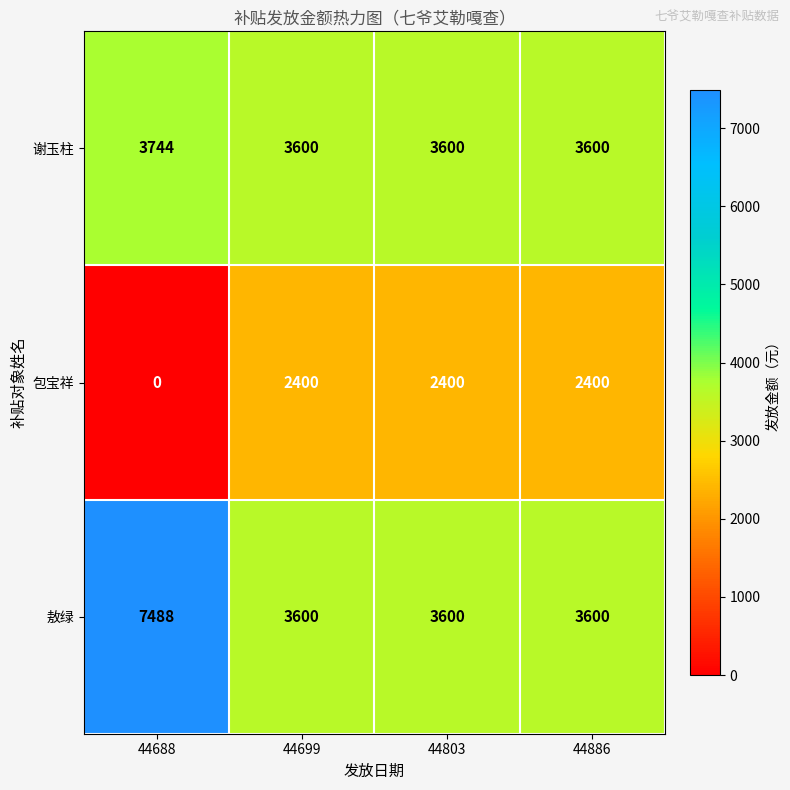

What is the highest value of the 谢玉柱 series?

3744